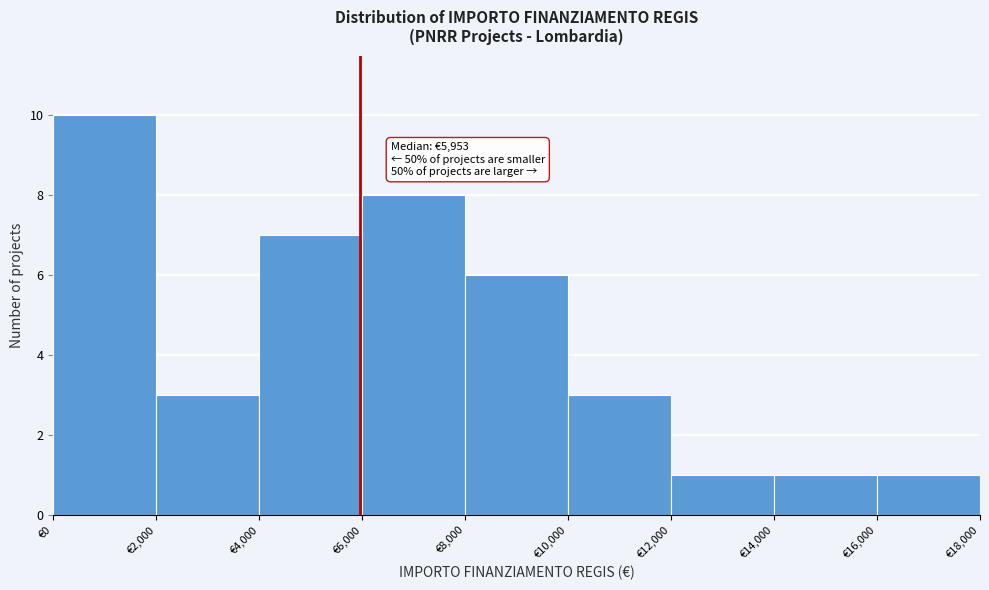

Over which range of the x-axis is the bar tallest?

0 to 2000